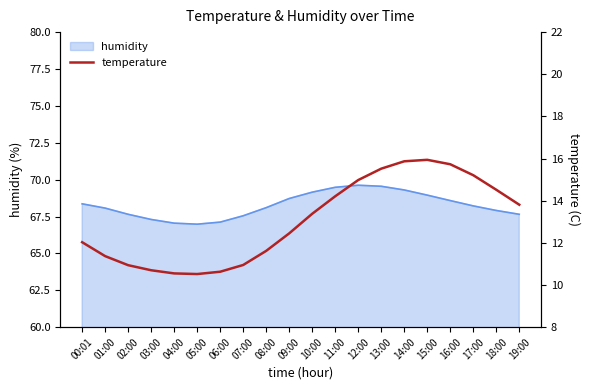

The humidity series shows 69.5 at 11:00. True or false?

True